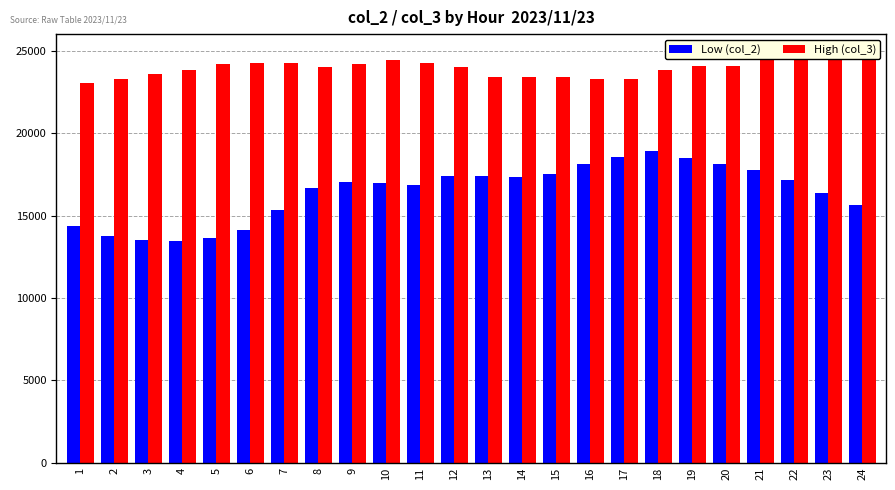

What is the value of the High (col_3) bar at the 9th from the left?

24244